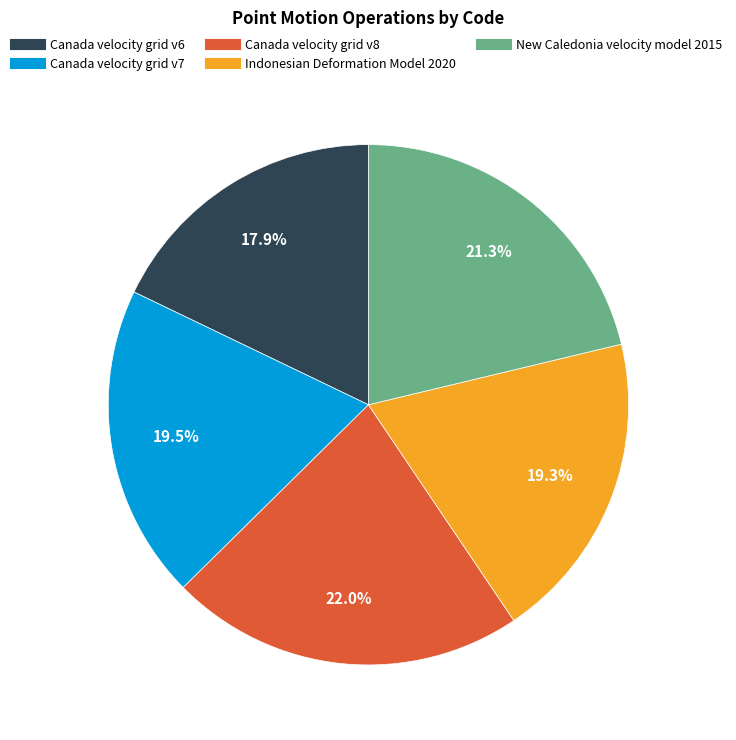

Which slice is the smallest?

Canada velocity grid v6